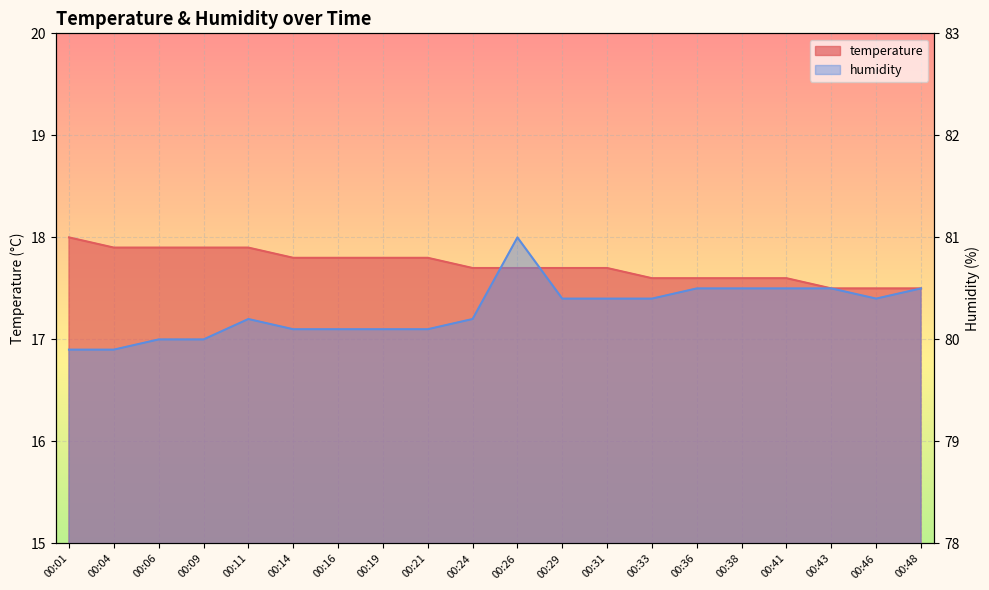

What is the sum of all temperature values?

354.5